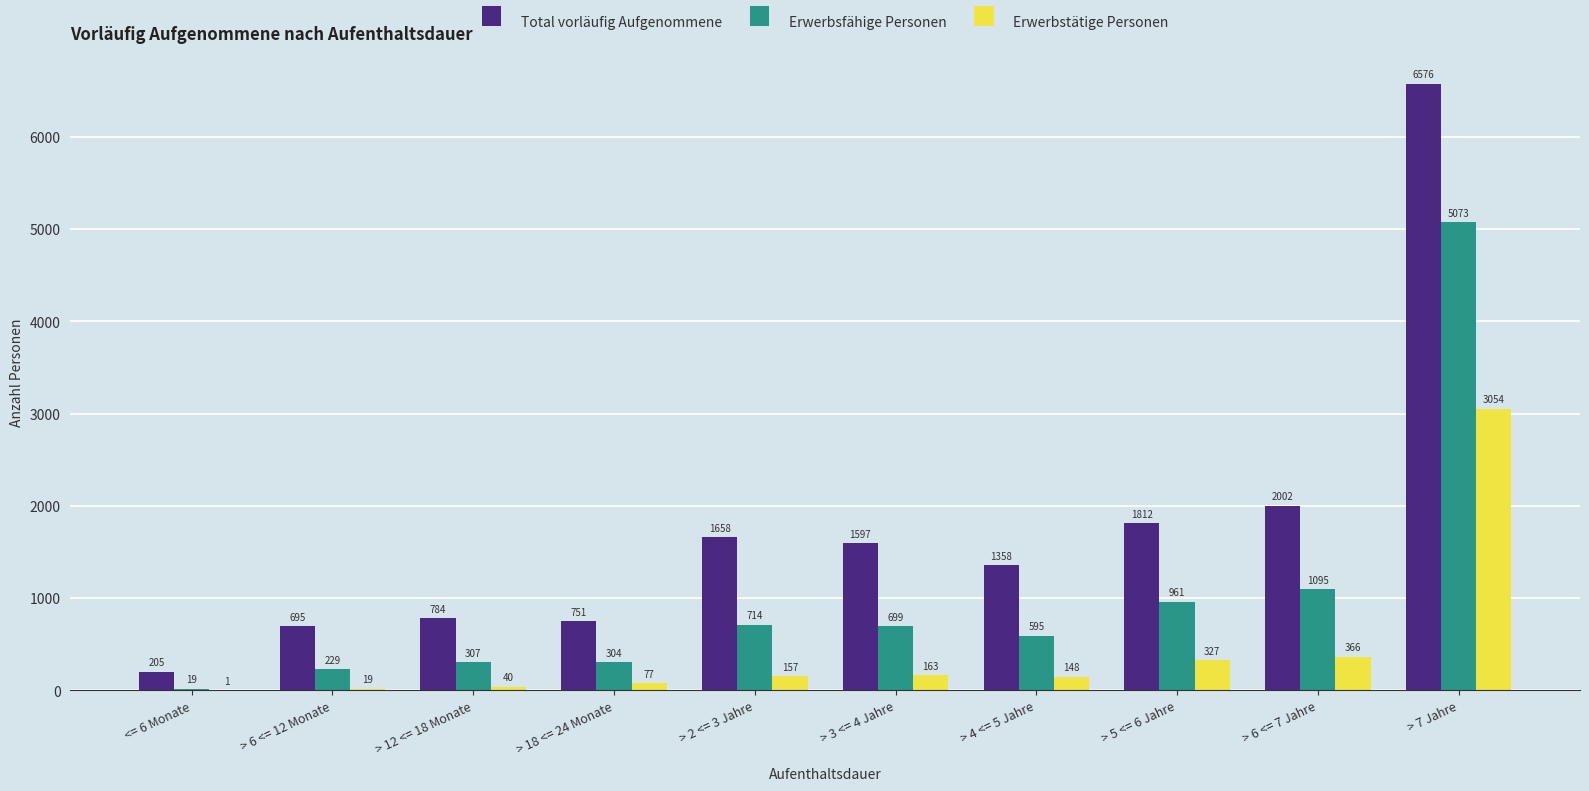

What is the average value of the Total vorläufig Aufgenommene series?

1744